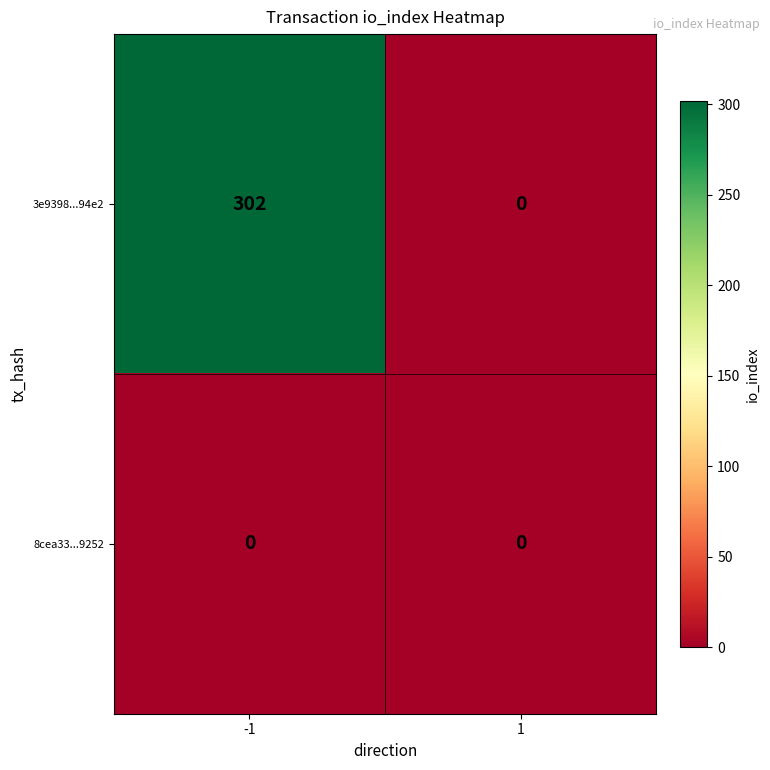

Is the value of 3e9398...94e2 at -1 greater than the value of 8cea33...9252 at -1?

Yes